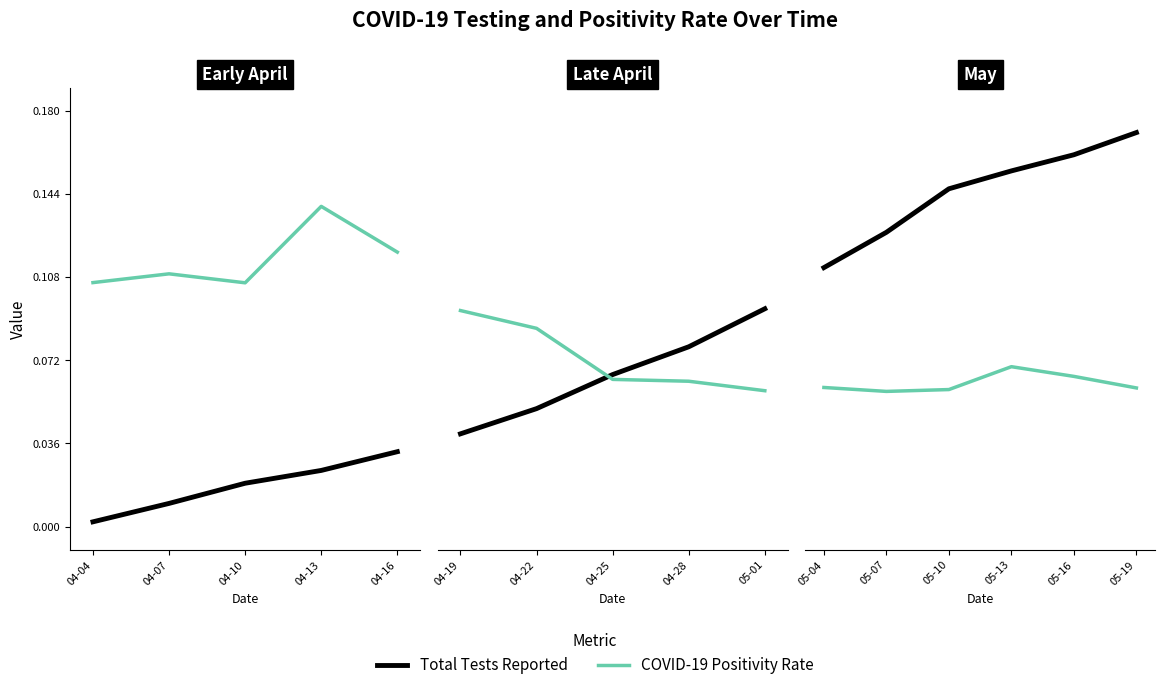

True or false: Total Tests Reported and COVID-19 Positivity Rate cross at least once.

False